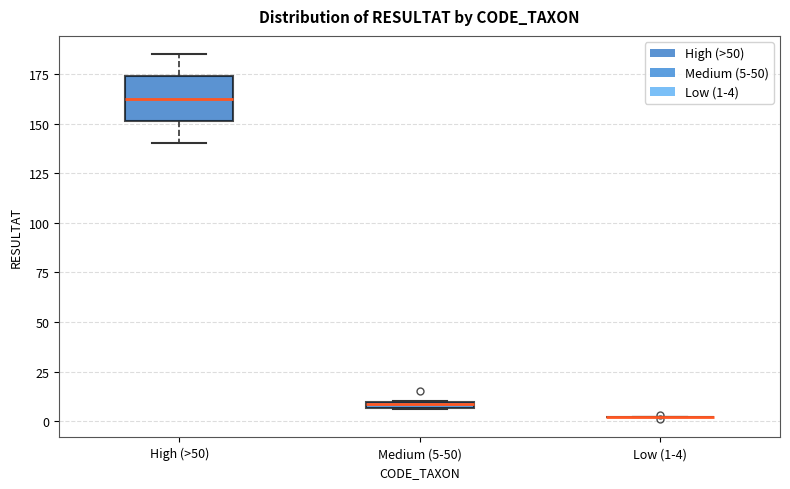

Comparing the boxes themselves (not the whiskers), which one is the tallest?

High (>50)